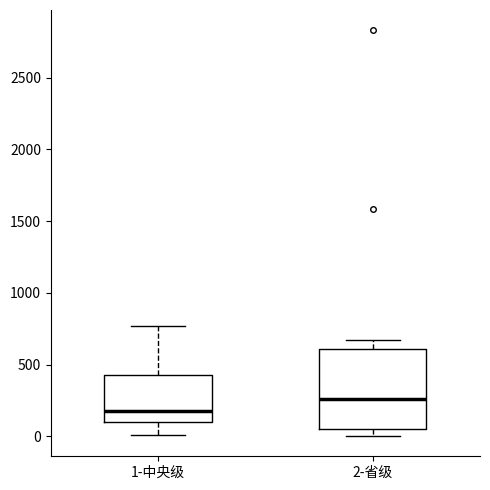

Which box is the tallest, from its lower edge to its upper edge?

2-省级